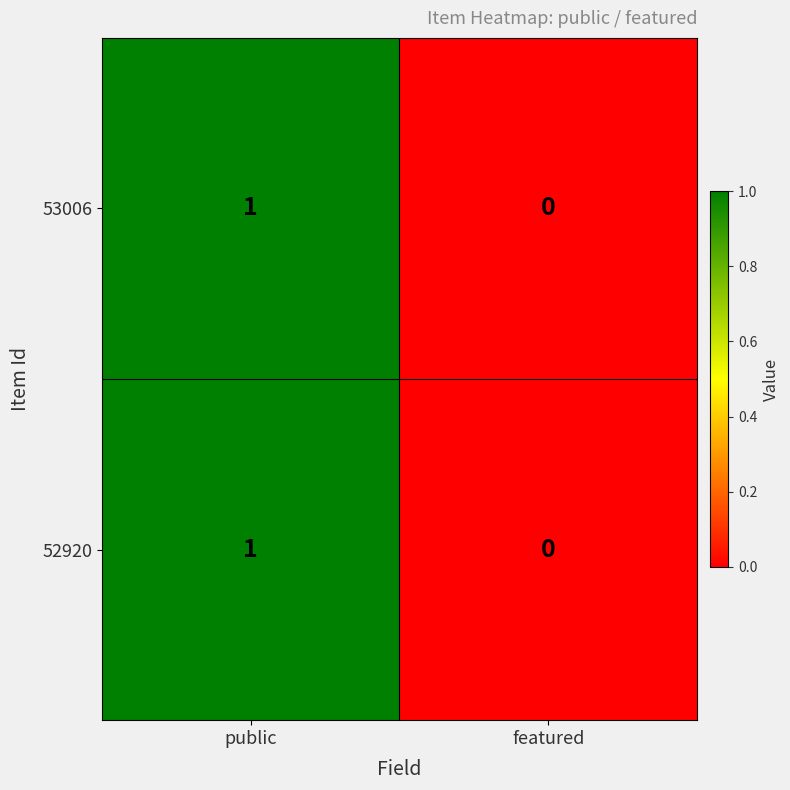

Reading left to right, list all the values displayed in this chart.

53006: public=1	featured=0
52920: public=1	featured=0